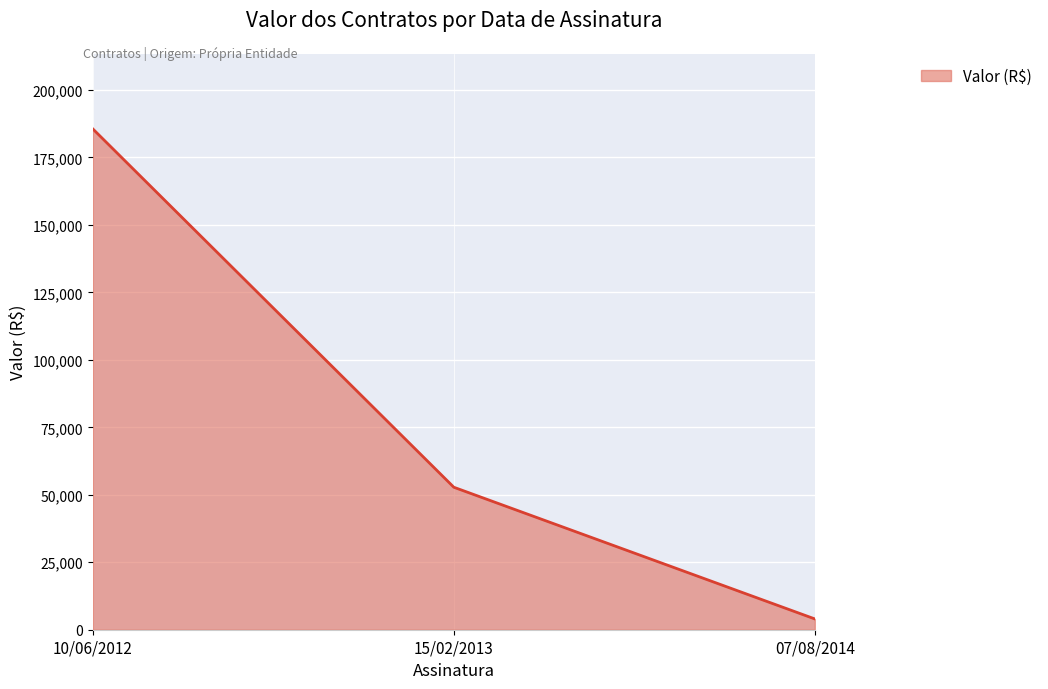

How many lines are shown in the chart?

1